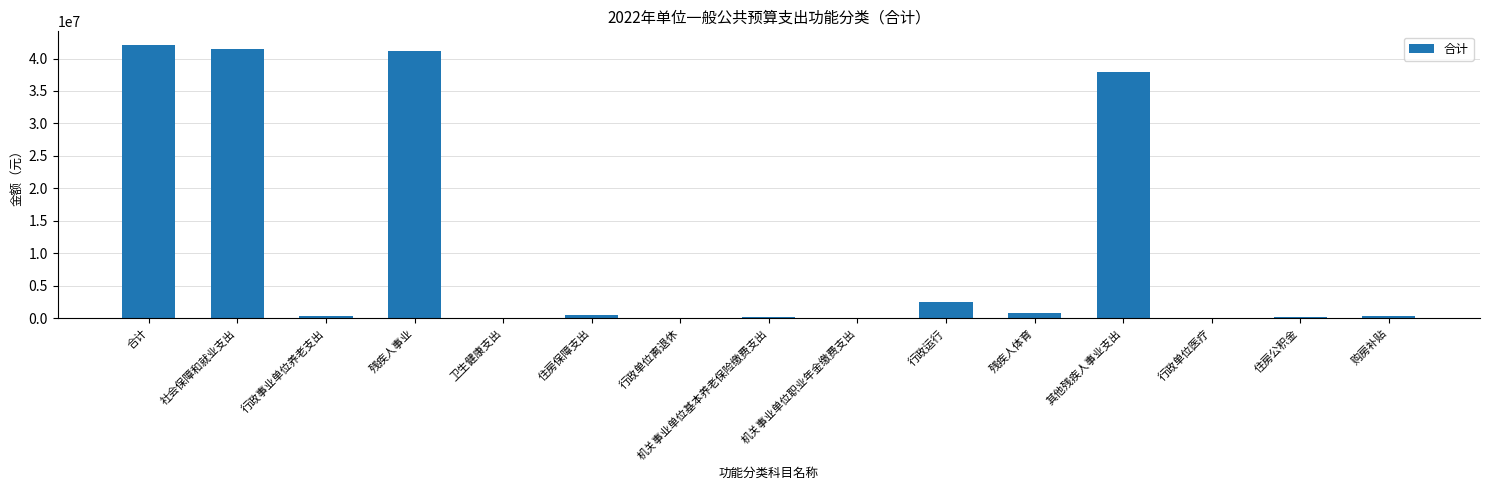

Where is the data nearest to the value 21059200?

其他残疾人事业支出